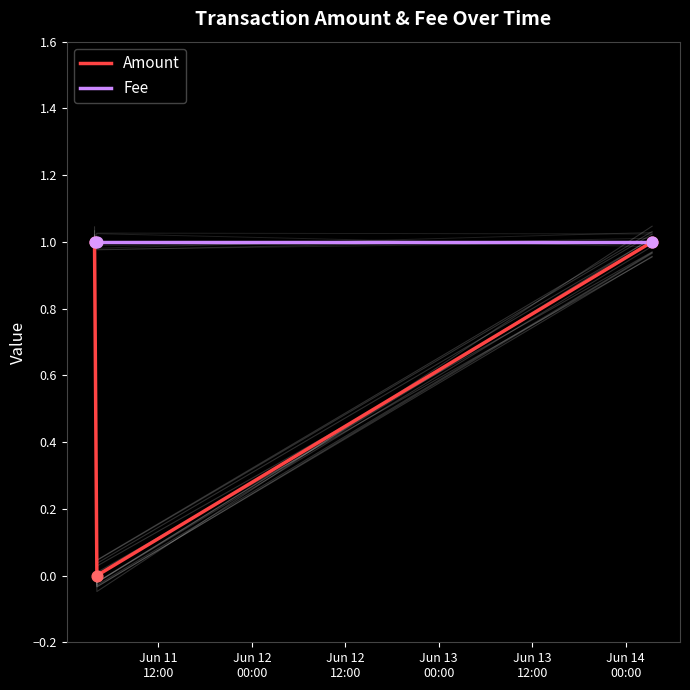

What is the total value across all series at Jun 12
00:00?

1